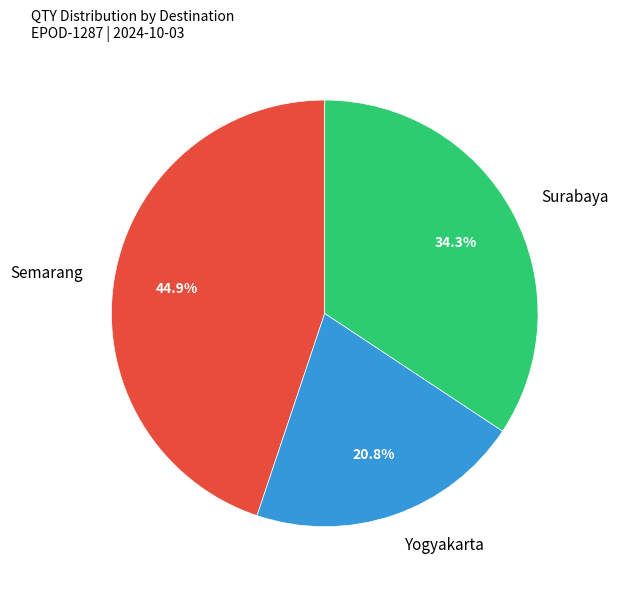

Rank the categories by value from lowest to highest.

Yogyakarta, Surabaya, Semarang